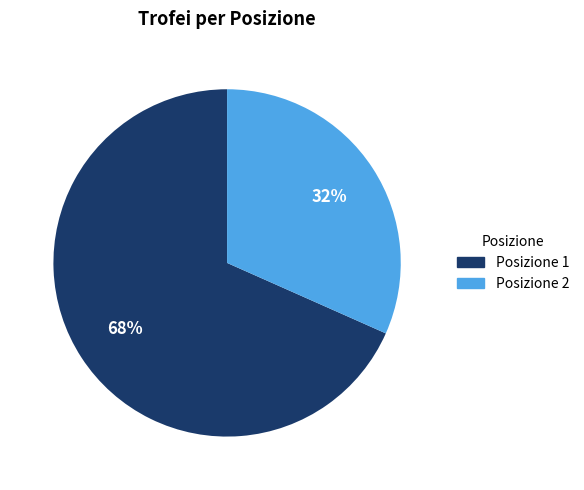

The Posizione 2 slice represents 32% of the pie. True or false?

True